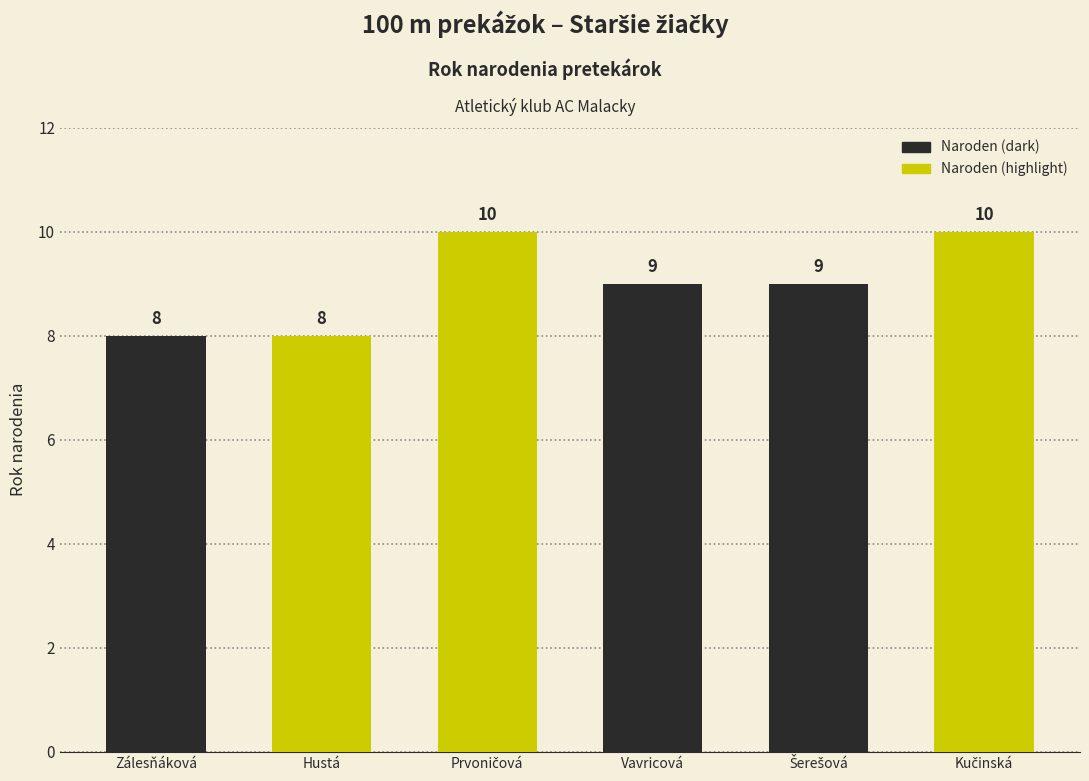

The chart shows a value of 9 at Šerešová Sofia Lea. True or false?

True